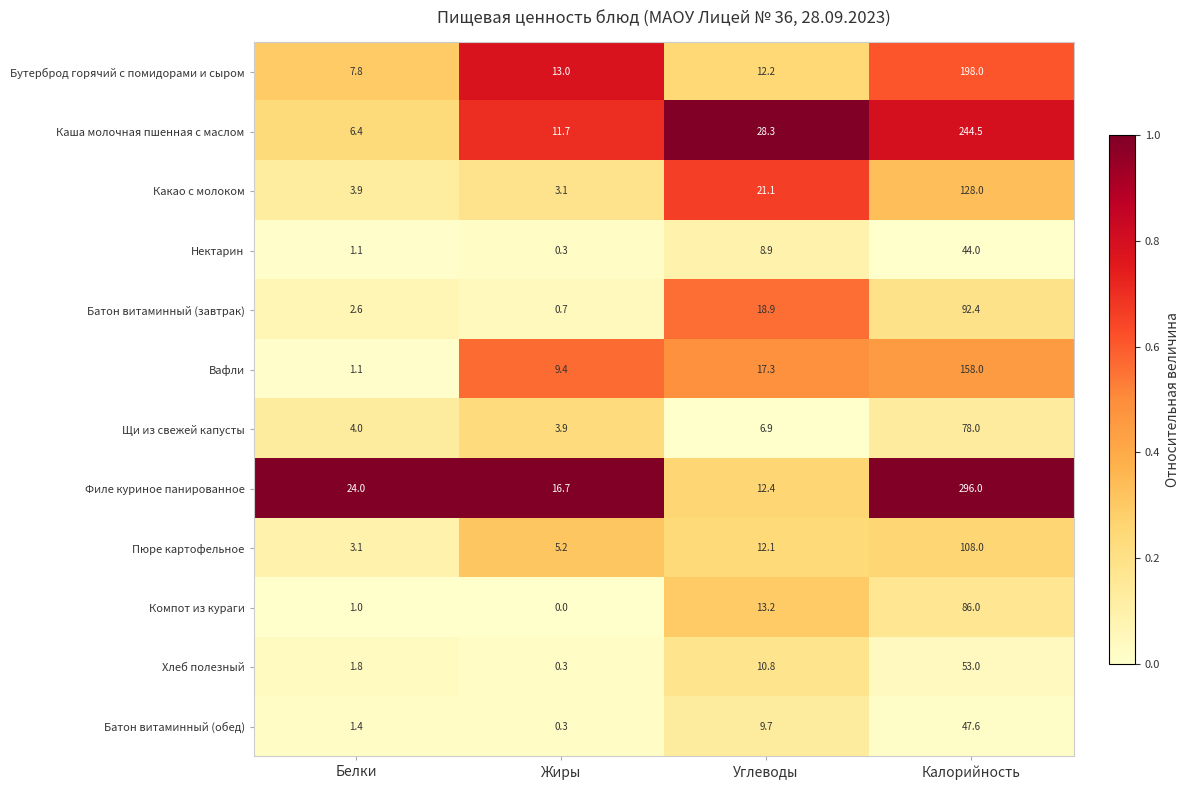

What is the sum of the Пюре картофельное values at Углеводы and Белки?

15.2